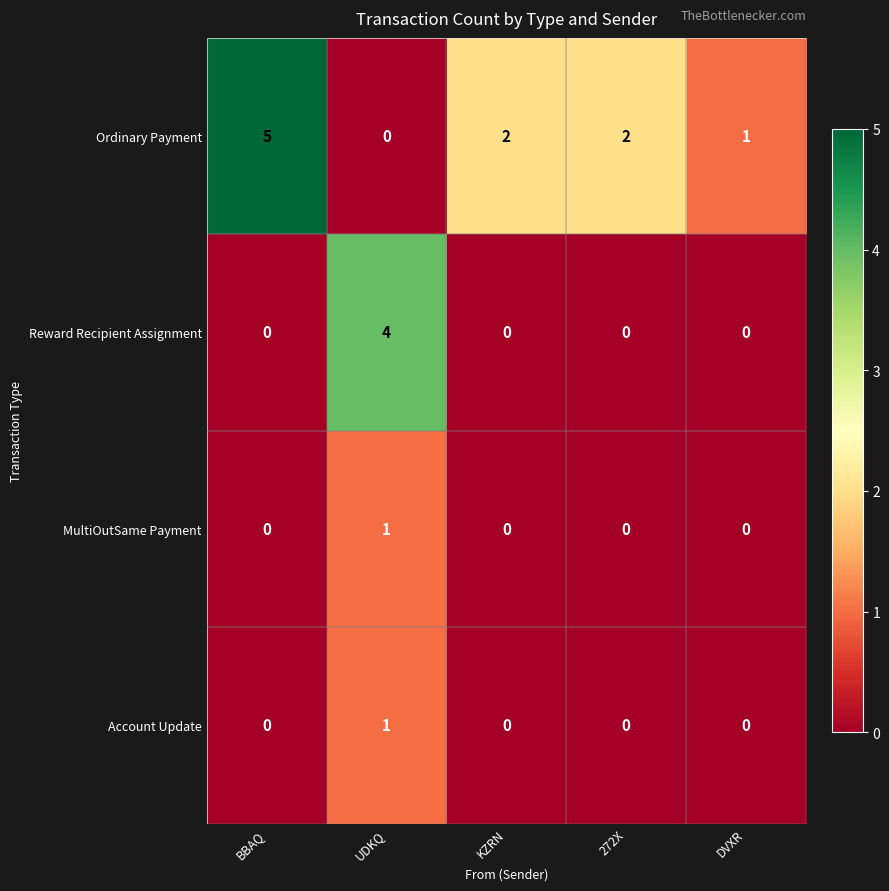

At how many categories does at least one series exceed 0?

5